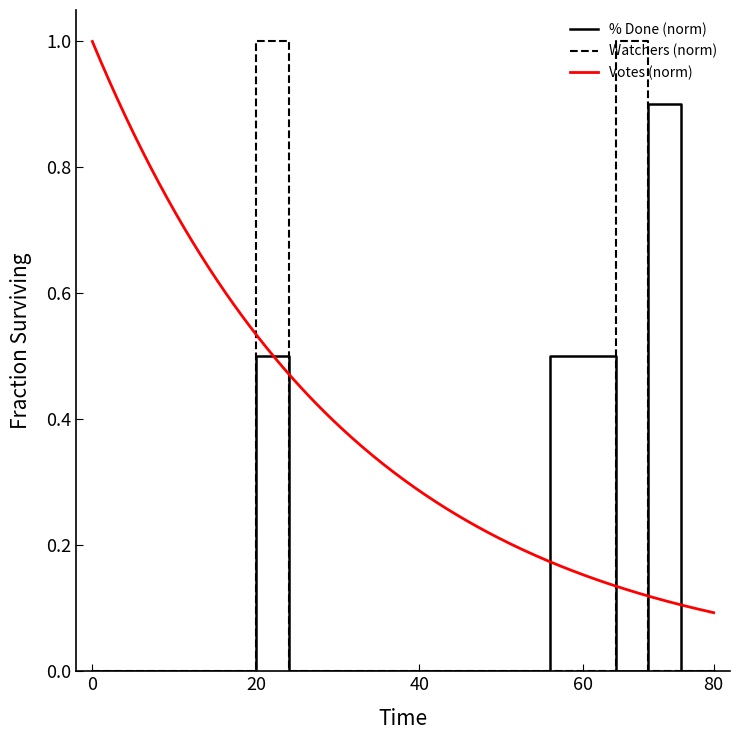

What is the difference between the maximum and minimum values in the % Done series?

0.9